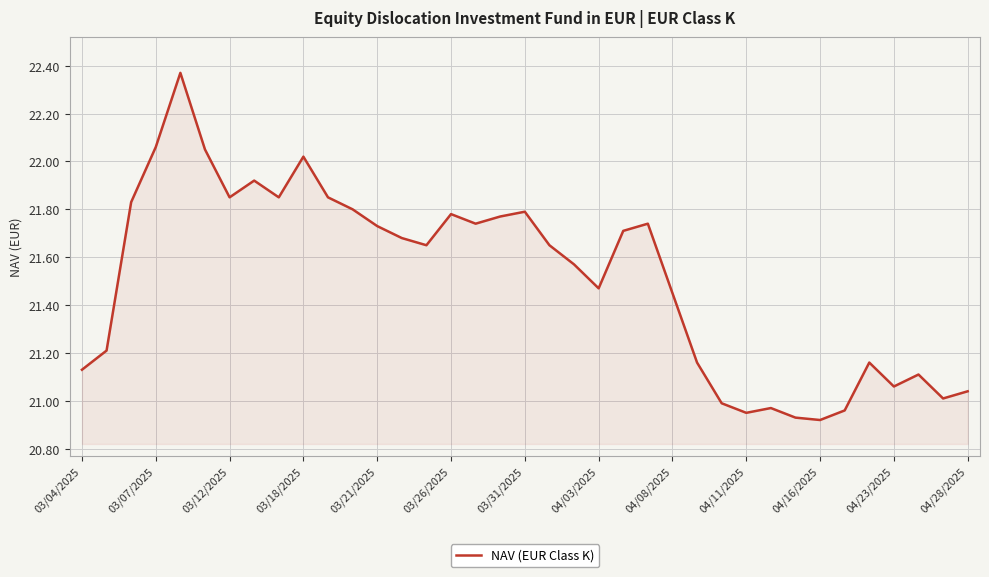

How many lines are shown in the chart?

1